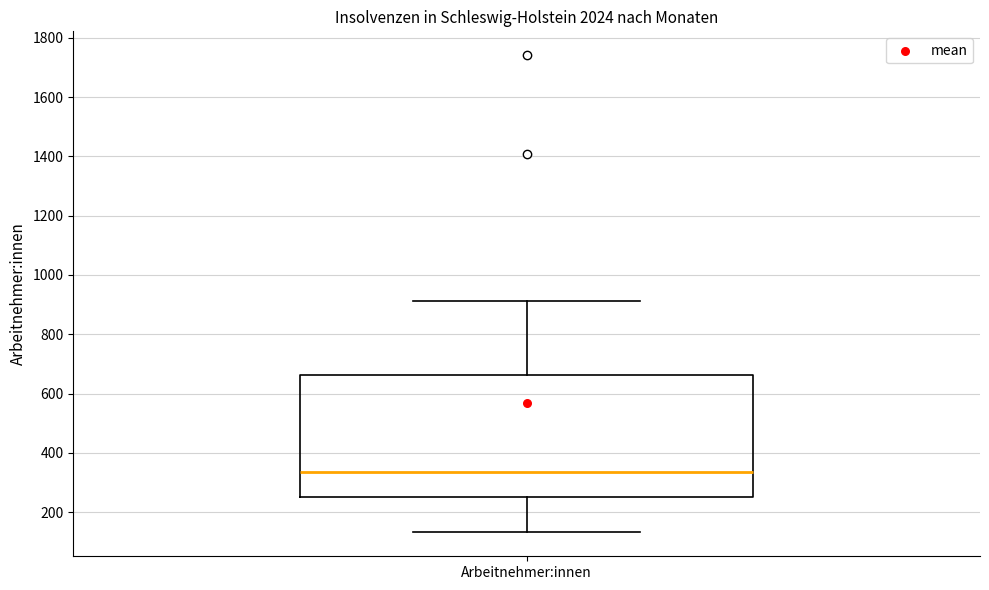

Transcribe this box plot: give where the median line is, the range the box spans, and where the two whiskers end, as read against the y-axis. The values are not printed on the chart, so give them approximately, as read against the axis.

median 340, box 260 to 660, whiskers 140 to 920